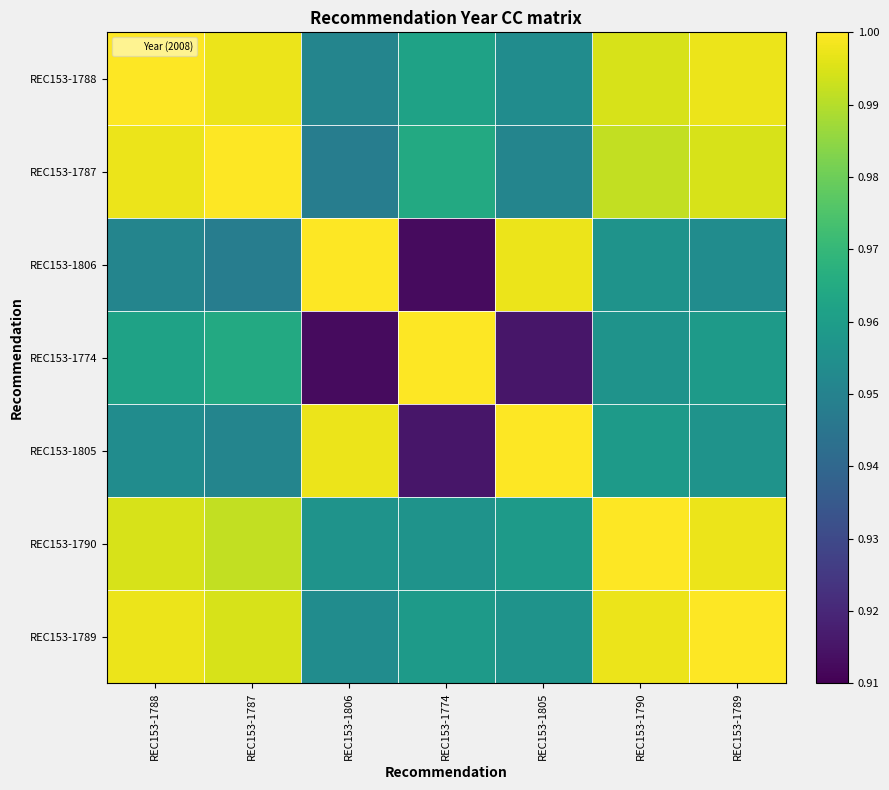

Reading left to right, what are all the values shown in this chart?

REC153-1788: REC153-1788=1.0	REC153-1787=1.0	REC153-1806=1.0	REC153-1774=1.0	REC153-1805=1.0	REC153-1790=1.0	REC153-1789=1.0
REC153-1787: REC153-1788=1.0	REC153-1787=1.0	REC153-1806=0.9	REC153-1774=1.0	REC153-1805=1.0	REC153-1790=1.0	REC153-1789=1.0
REC153-1806: REC153-1788=1.0	REC153-1787=0.9	REC153-1806=1.0	REC153-1774=0.9	REC153-1805=1.0	REC153-1790=1.0	REC153-1789=1.0
REC153-1774: REC153-1788=1.0	REC153-1787=1.0	REC153-1806=0.9	REC153-1774=1.0	REC153-1805=0.9	REC153-1790=1.0	REC153-1789=1.0
REC153-1805: REC153-1788=1.0	REC153-1787=1.0	REC153-1806=1.0	REC153-1774=0.9	REC153-1805=1.0	REC153-1790=1.0	REC153-1789=1.0
REC153-1790: REC153-1788=1.0	REC153-1787=1.0	REC153-1806=1.0	REC153-1774=1.0	REC153-1805=1.0	REC153-1790=1.0	REC153-1789=1.0
REC153-1789: REC153-1788=1.0	REC153-1787=1.0	REC153-1806=1.0	REC153-1774=1.0	REC153-1805=1.0	REC153-1790=1.0	REC153-1789=1.0